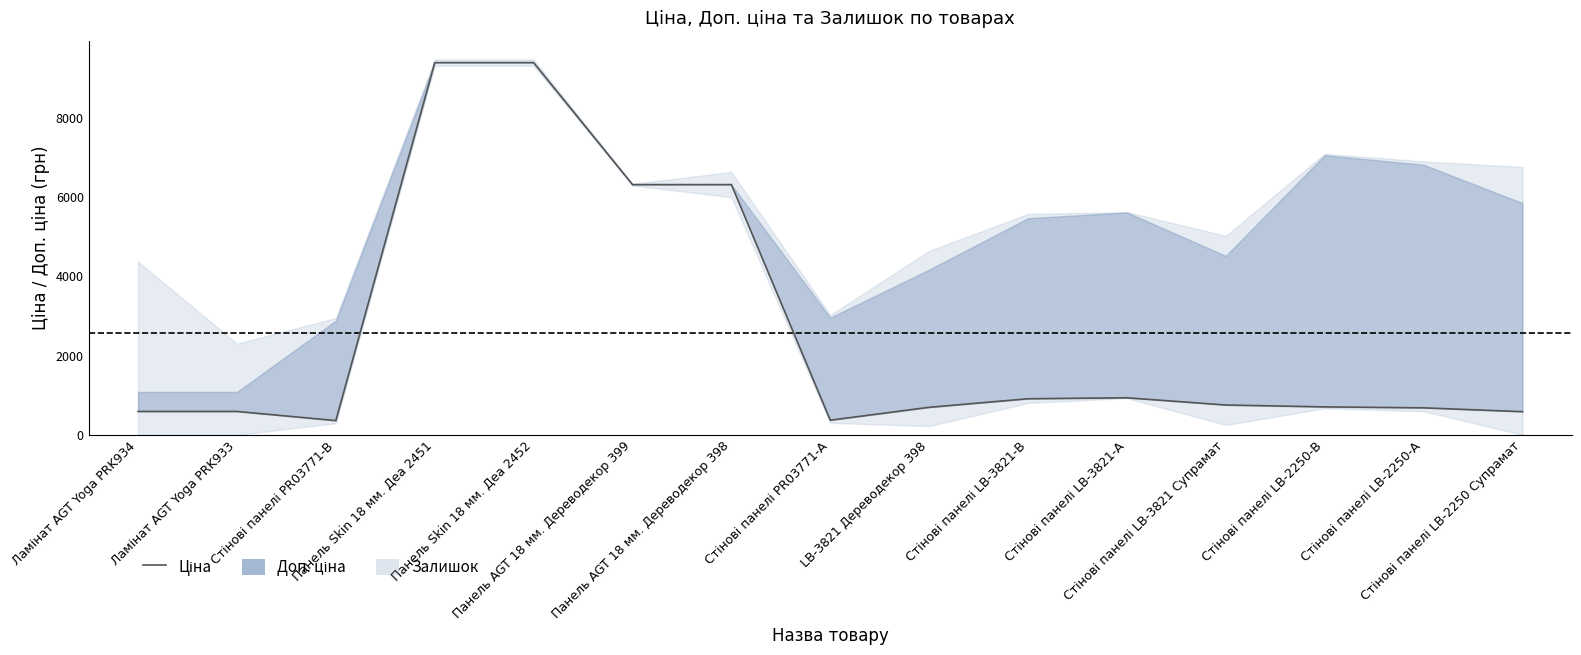

How many points are higher than both their immediate neighbors (excluding endpoints)?

1